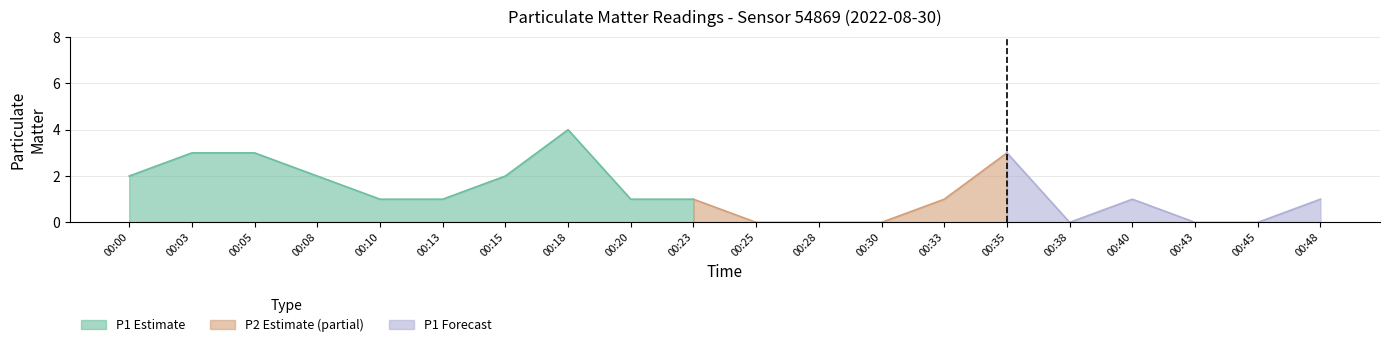

Which category has the highest value in the P1 series?

00:18